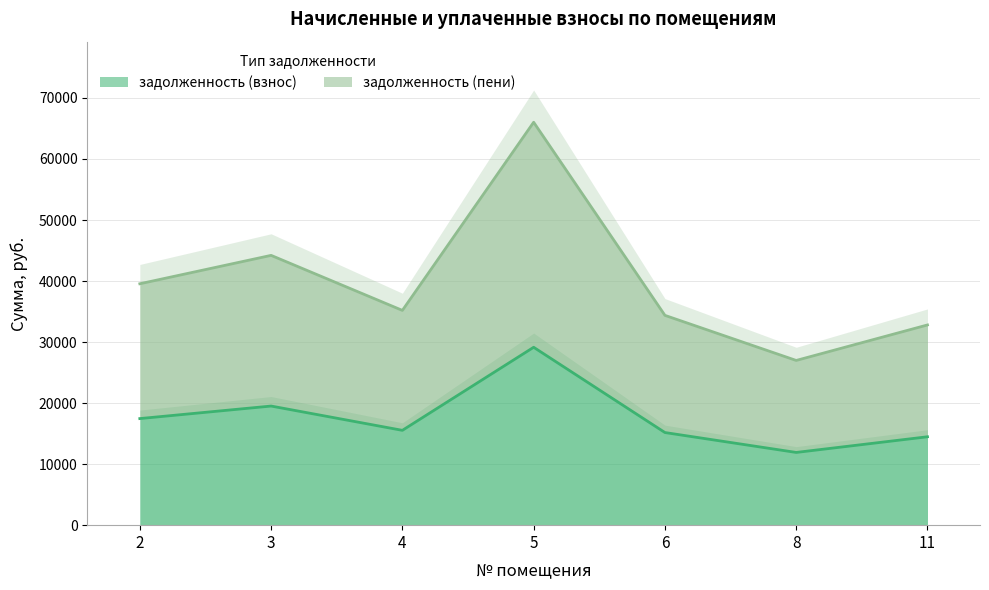

The задолженность (пени) series shows 39551.5 at 2. True or false?

True